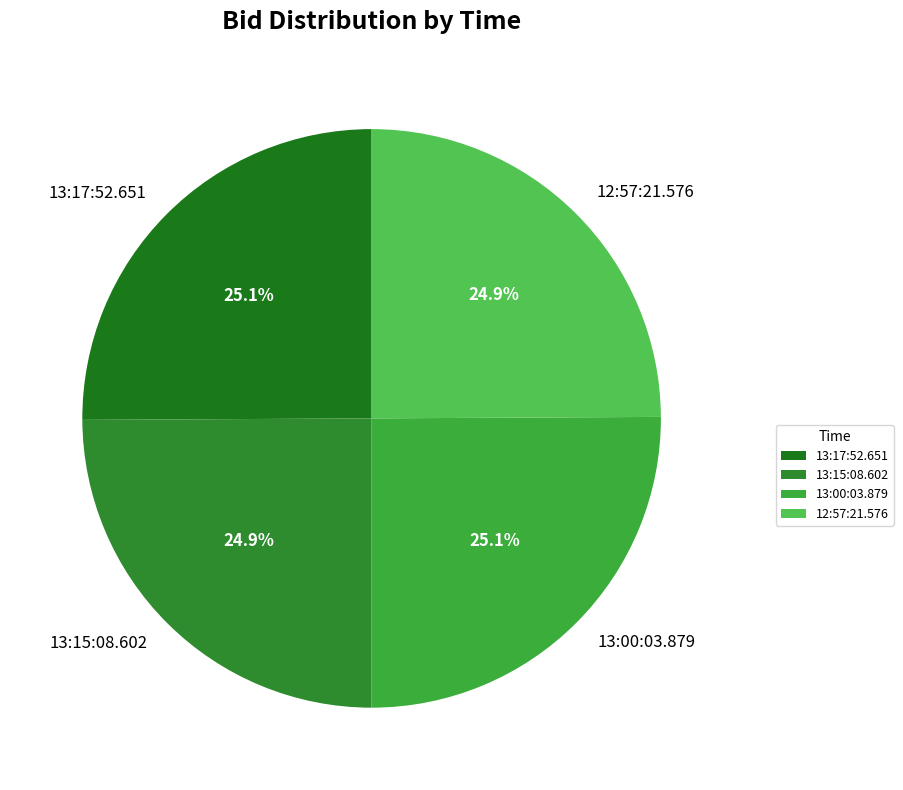

The 13:00:03.879 slice represents 25% of the pie. True or false?

True